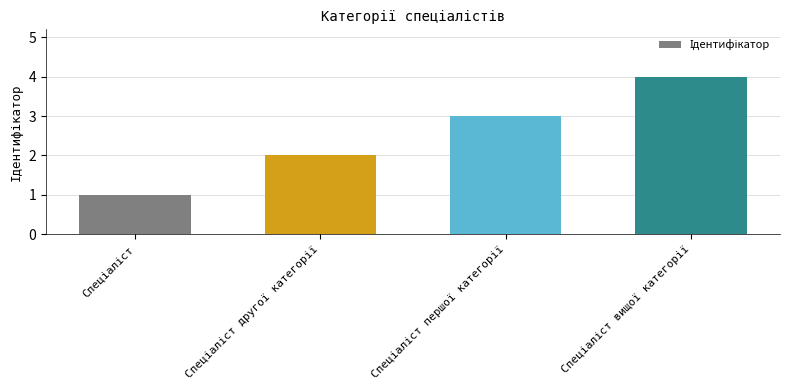

What is the difference between the maximum and minimum values?

3